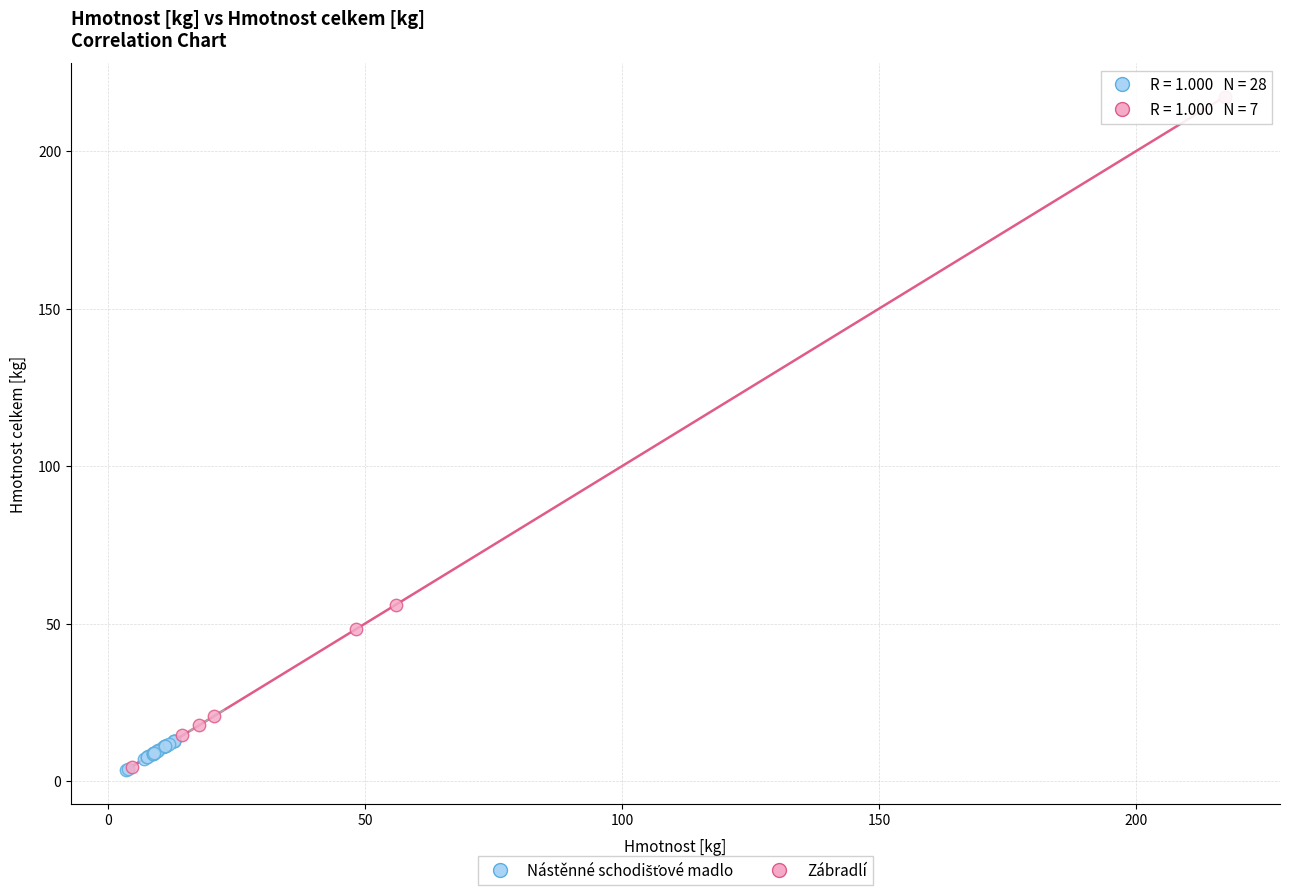

Which series has the widest spread of Y values?

Zábradlí